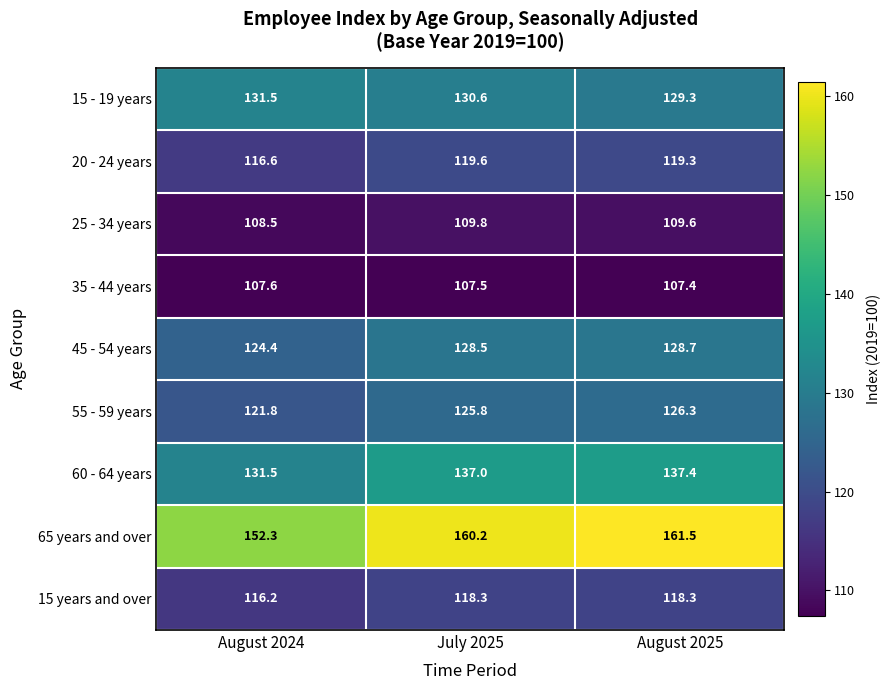

How many values in the 55 - 59 years series are below 125?

1